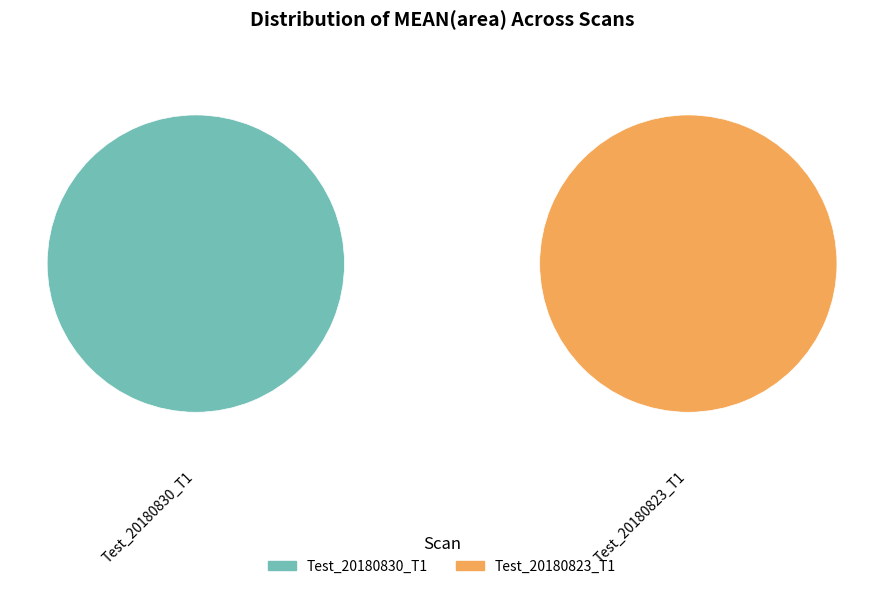

True or false: Test_20180823_T1 accounts for 50% of the total.

True